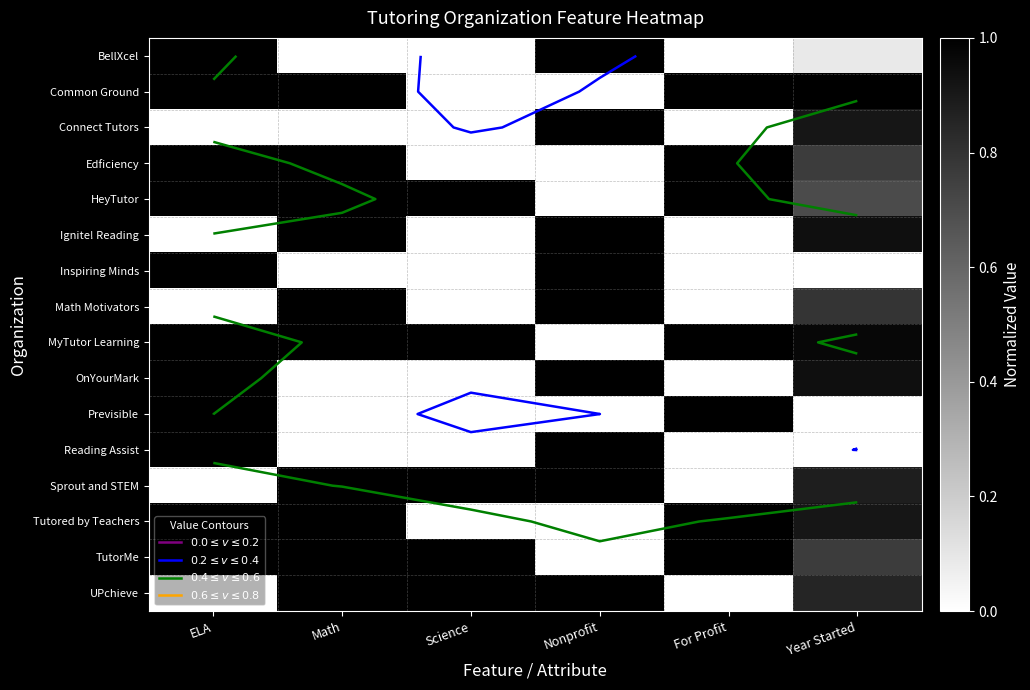

Is the value of Reading Assist at Math greater than the value of UPchieve at Math?

No